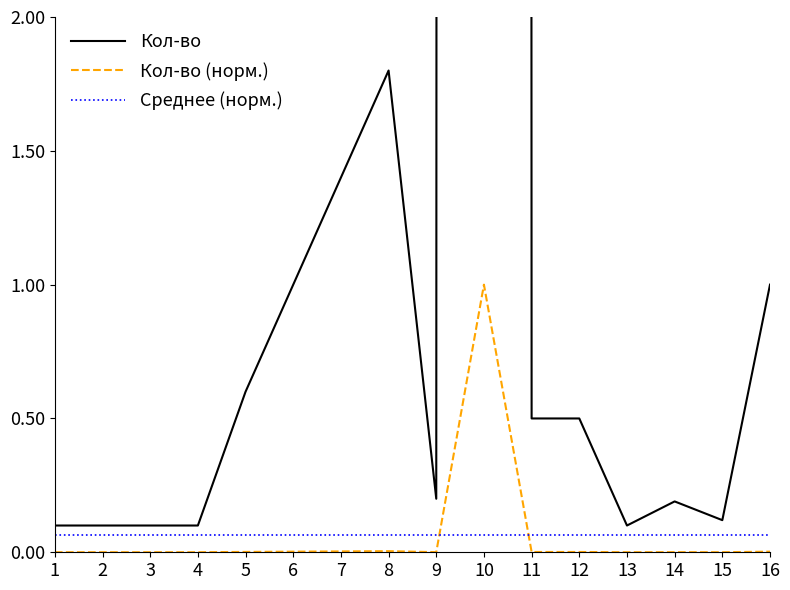

How many times do Кол-во (норм.) and Среднее (норм.) cross each other?

2